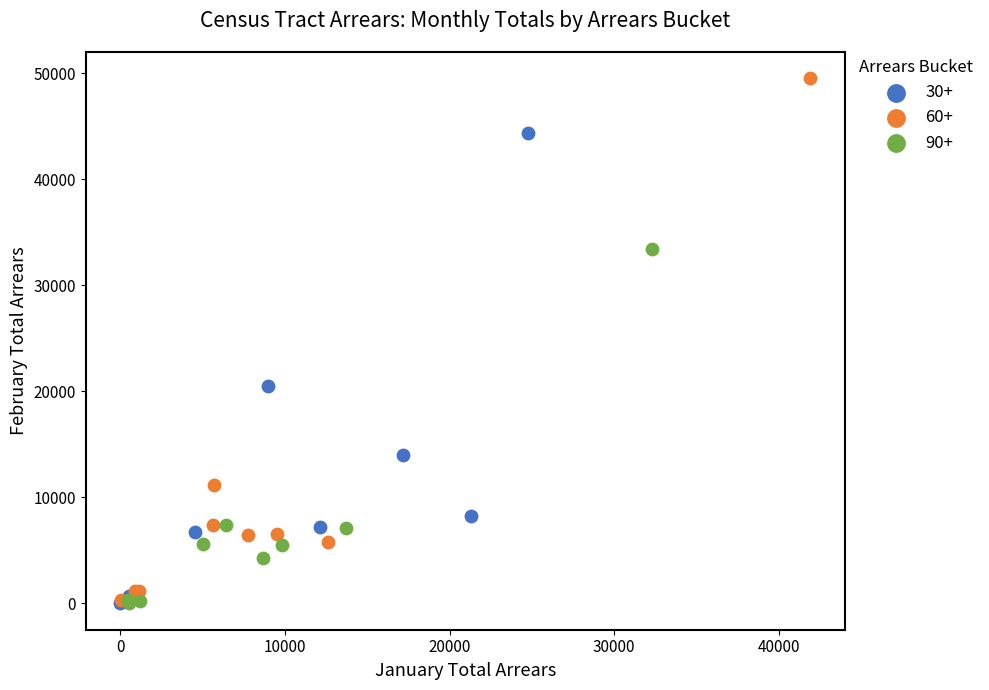

Which series reaches the maximum Y coordinate?

60+